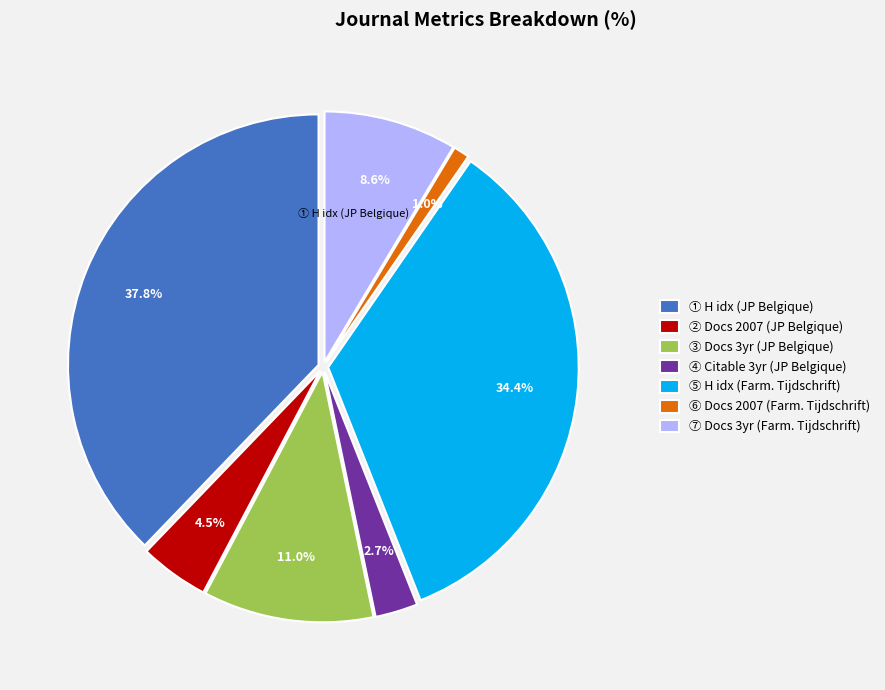

Combined, what portion of the pie is ③ Docs 3yr (JP Belgique) and ⑥ Docs 2007 (Farm. Tijdschrift)?

12.0%